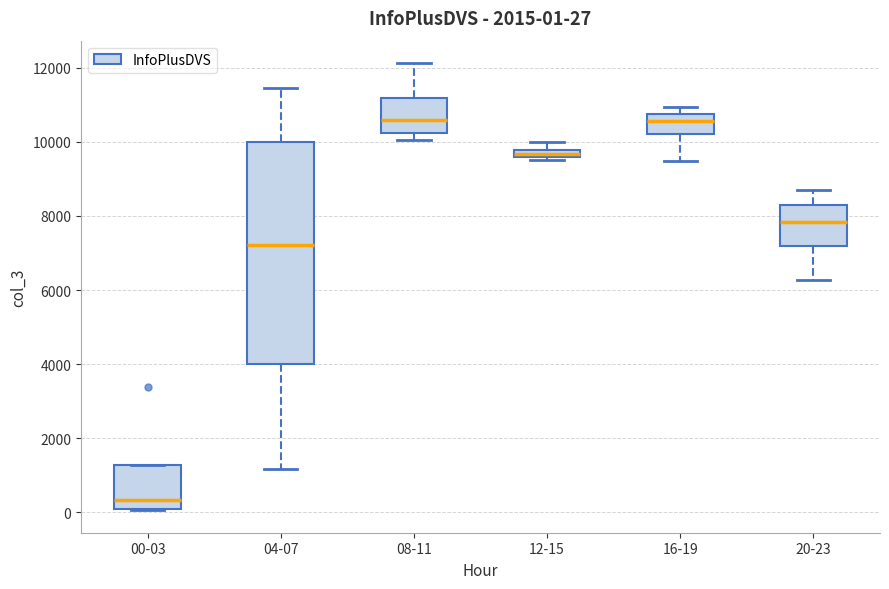

Comparing the boxes themselves (not the whiskers), which one is the tallest?

04-07